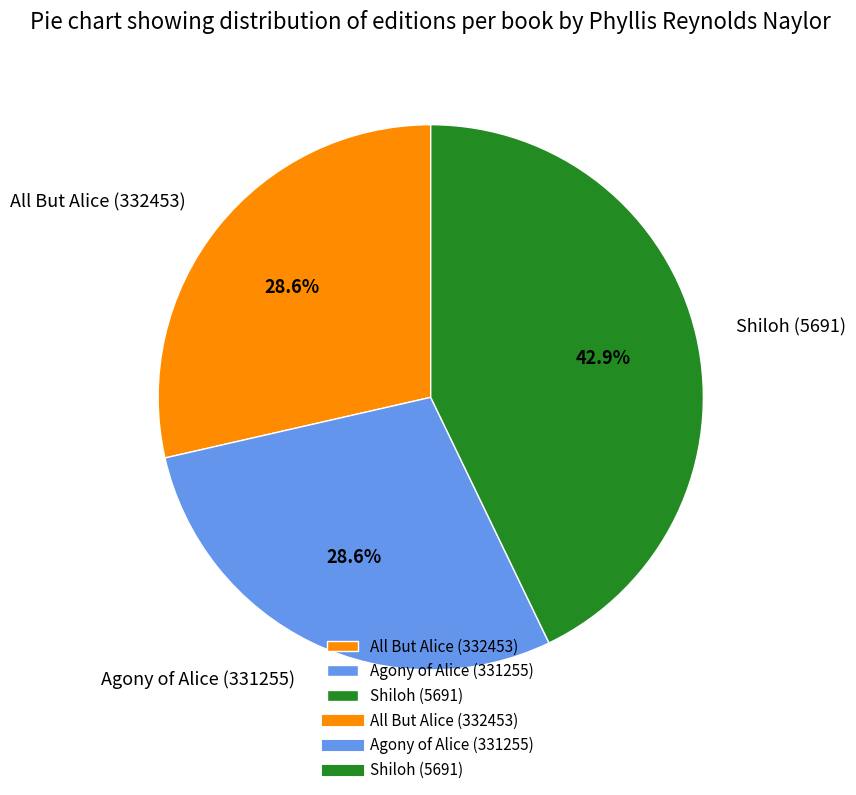

What is the total percentage of Shiloh (5691) and Agony of Alice (331255)?

71.4%